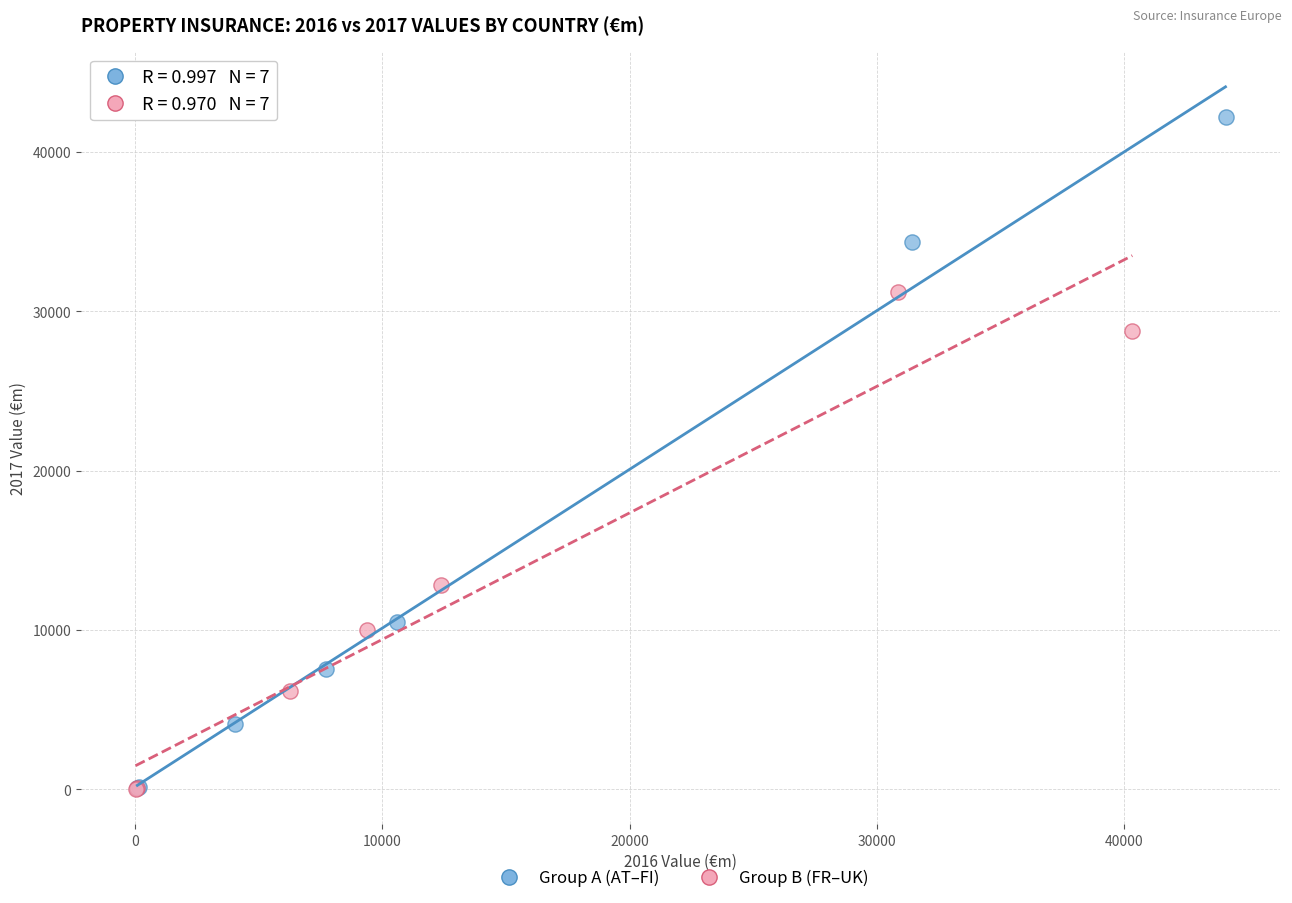

Which series has the widest spread of Y values?

Group A (AT–FI)